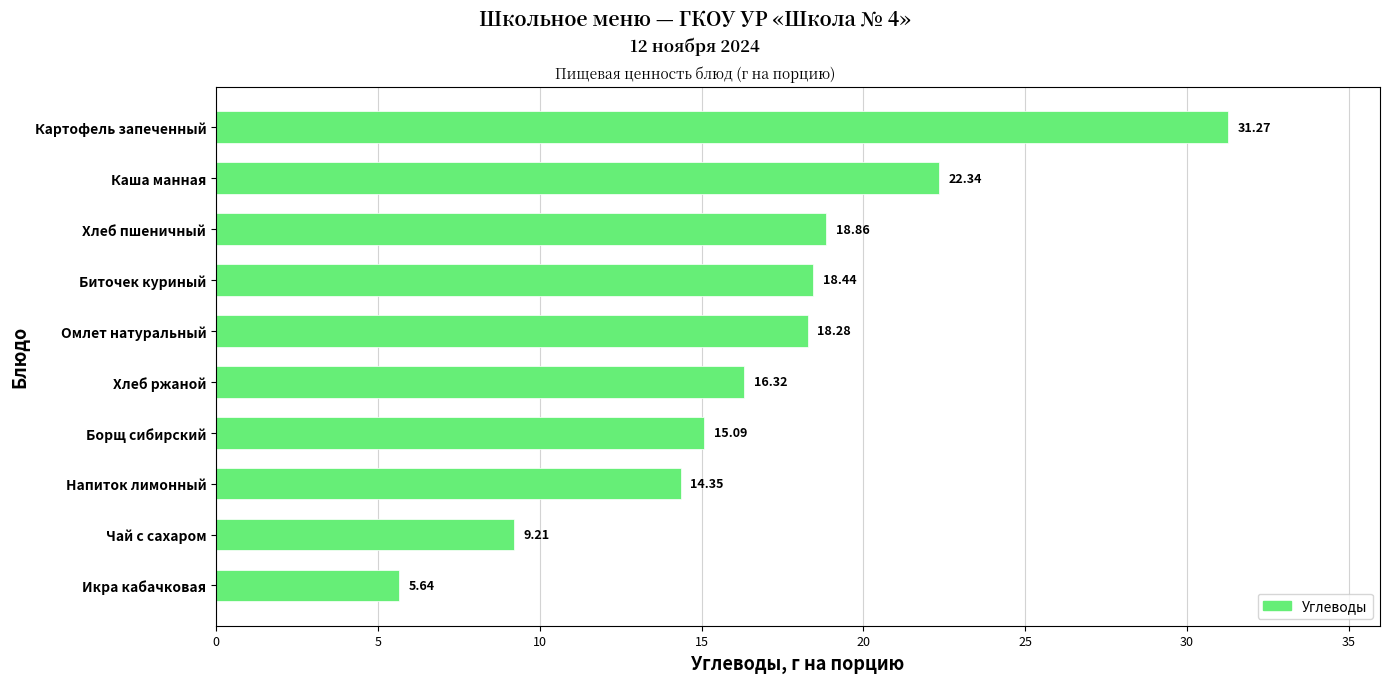

What is the difference between the maximum and minimum values?

25.6